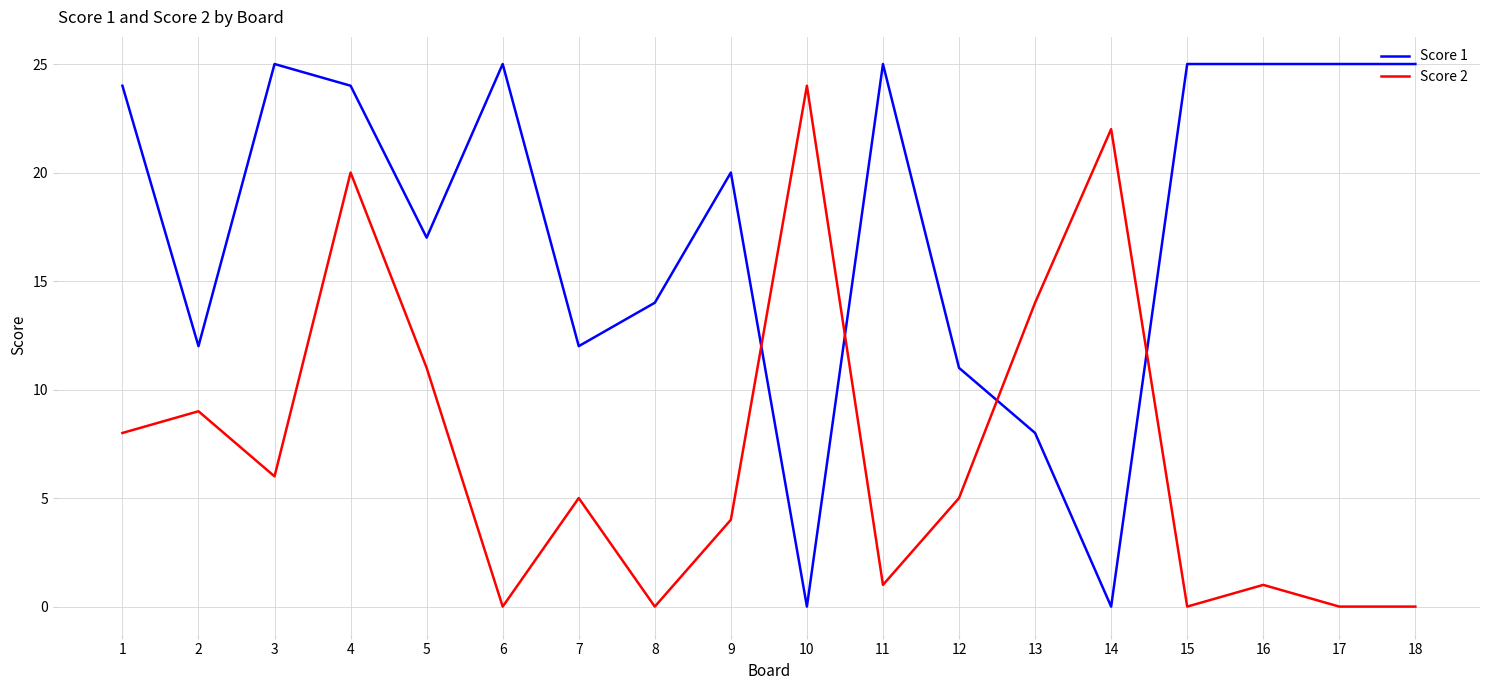

At which category is the sum across all series the highest?

4